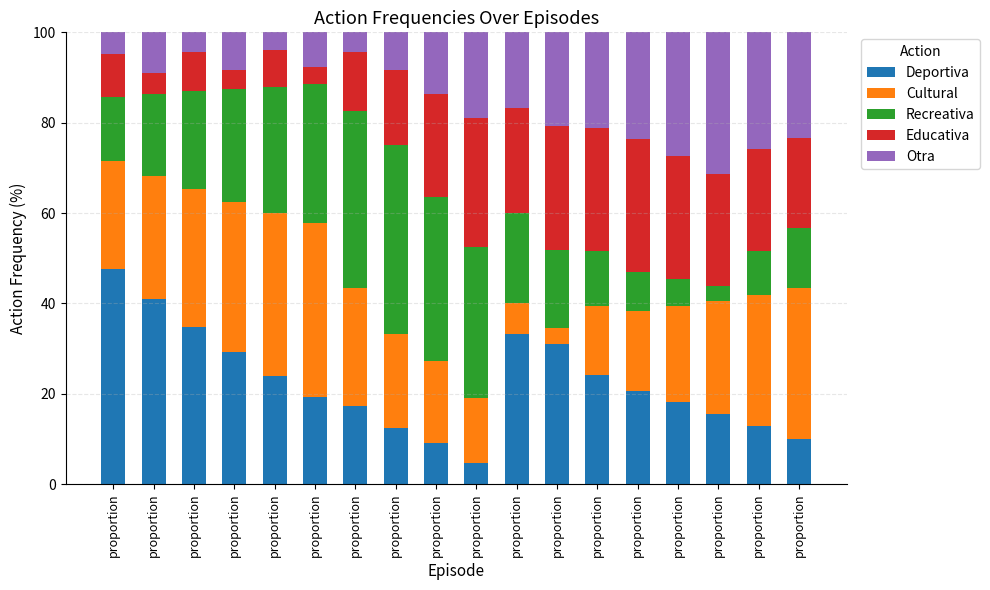

What is the total value across all series at proportion?

100.0